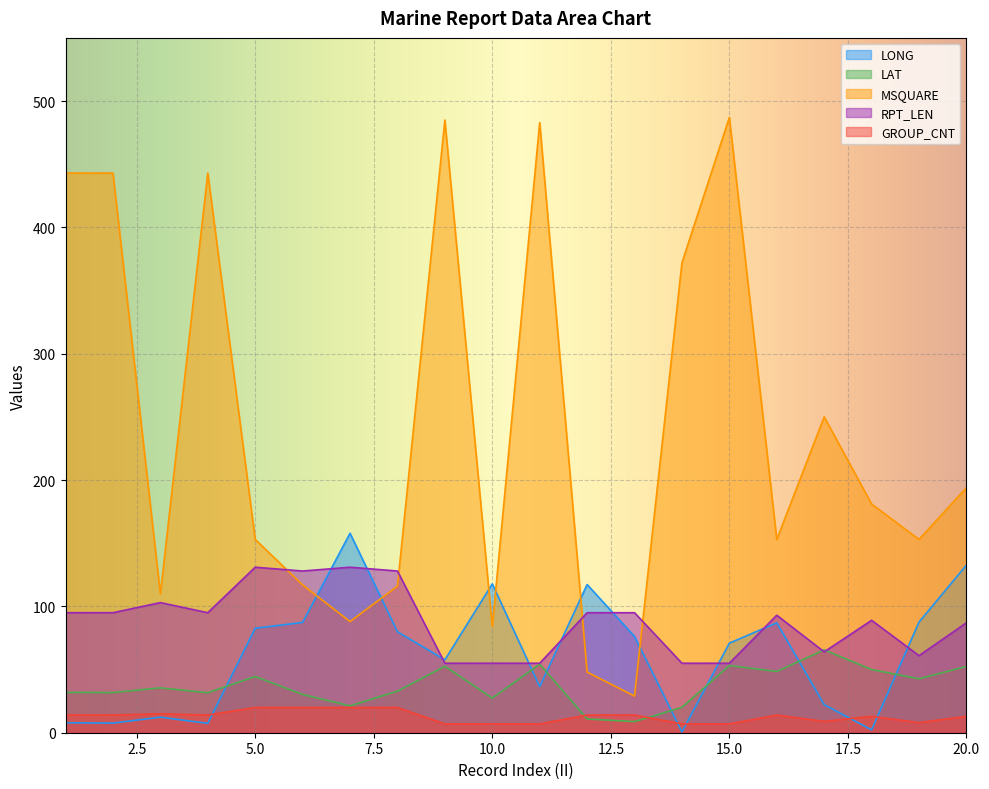

What is the value of the GROUP_CNT point at the 12th from the left?

14.0